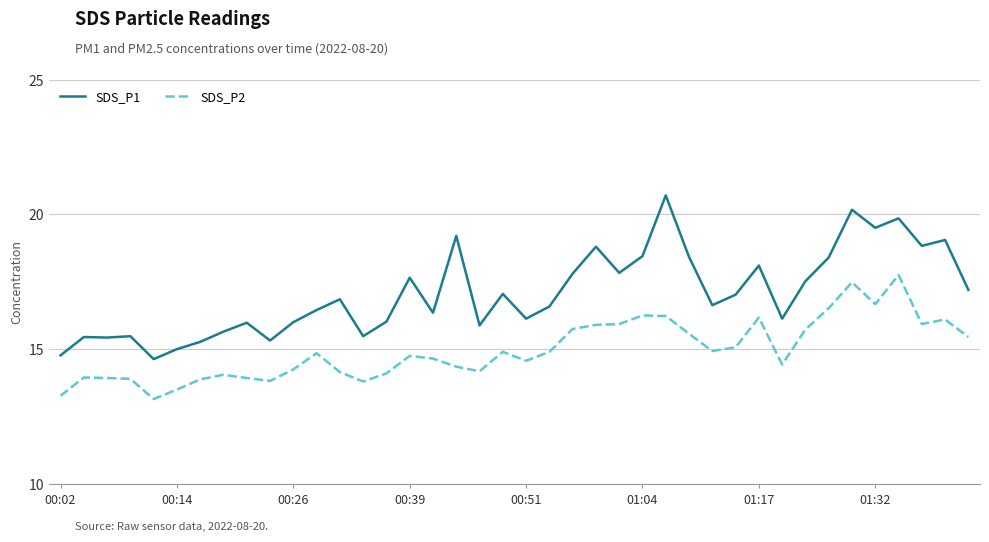

What is the maximum value shown in the chart?

20.7